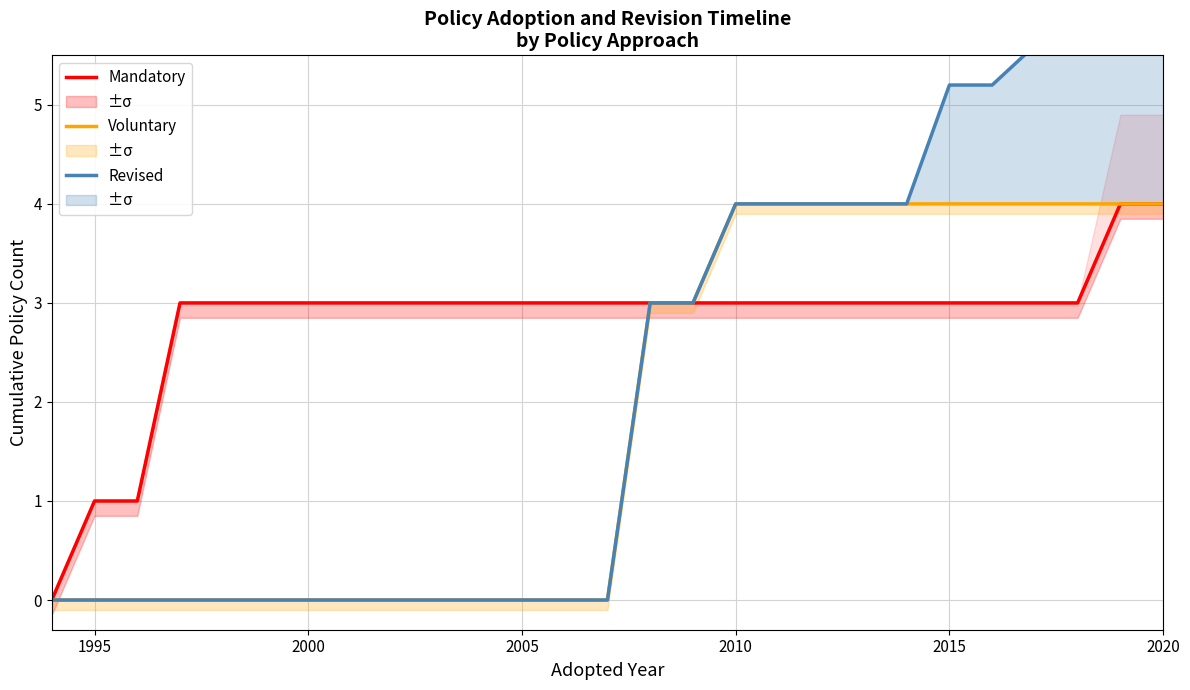

What is the highest value of the Revised series?

5.6